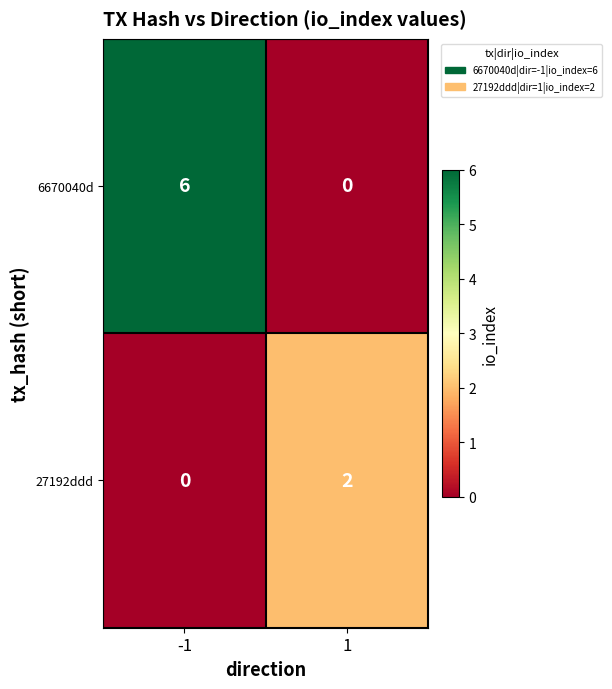

How many values in 6670040d are above zero?

1